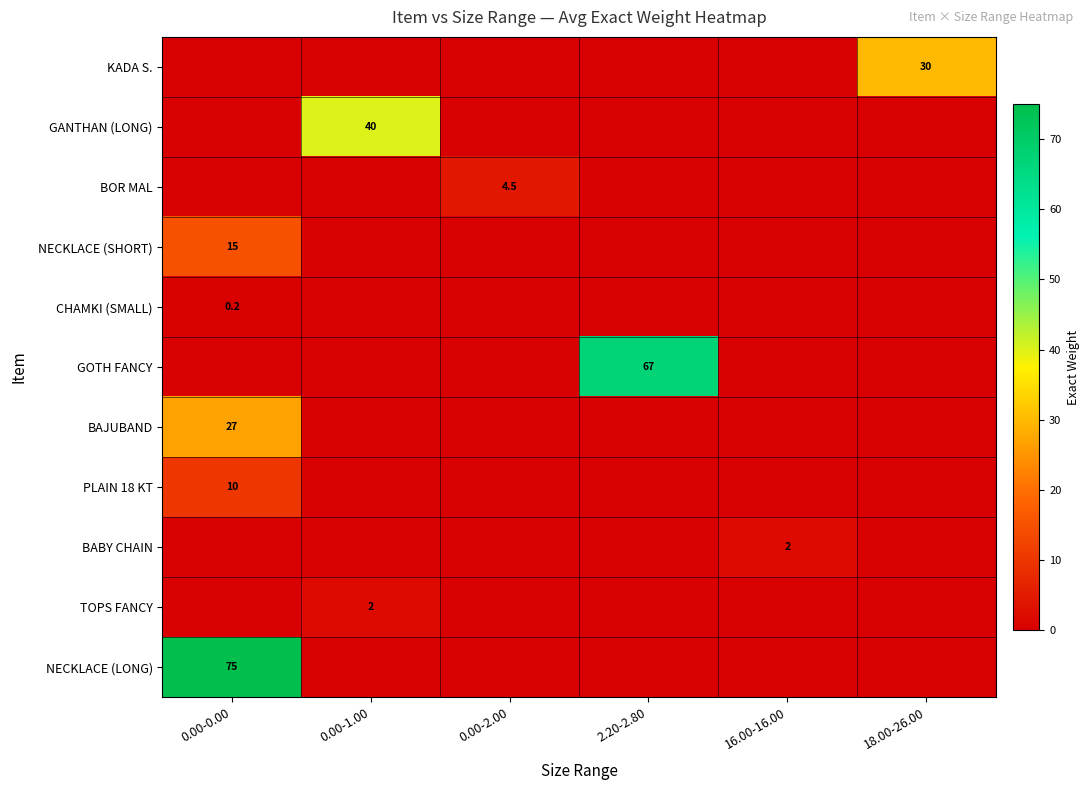

The value of BOR MAL at 0.00-2.00 is 6.5. True or false?

False